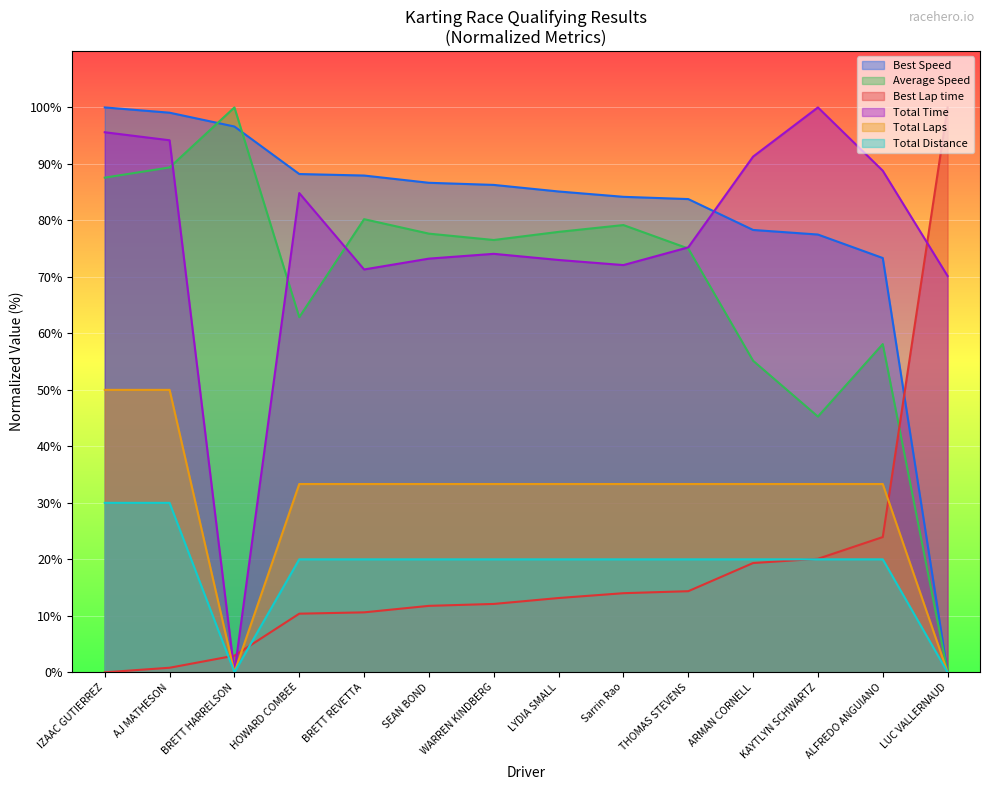

What is the label of the 14th point from the right?

IZAAC GUTIERREZ